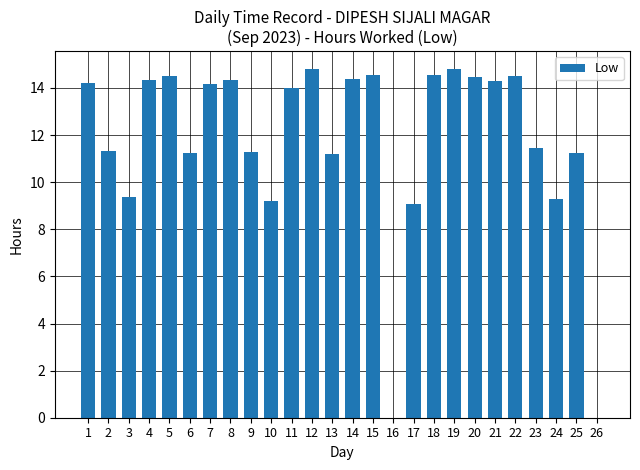

Approximately how many times larger is the value at 13 compared to 1?

0.8